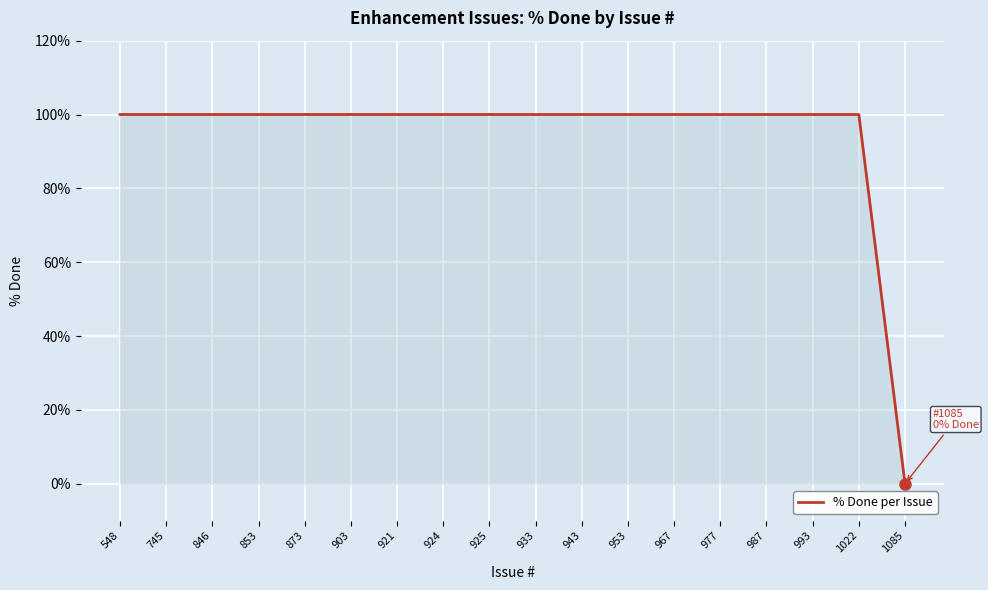

Reading left to right, list all the values displayed in this chart.

100	100	100	100	100	100	100	100	100	100	100	100	100	100	100	100	100	0